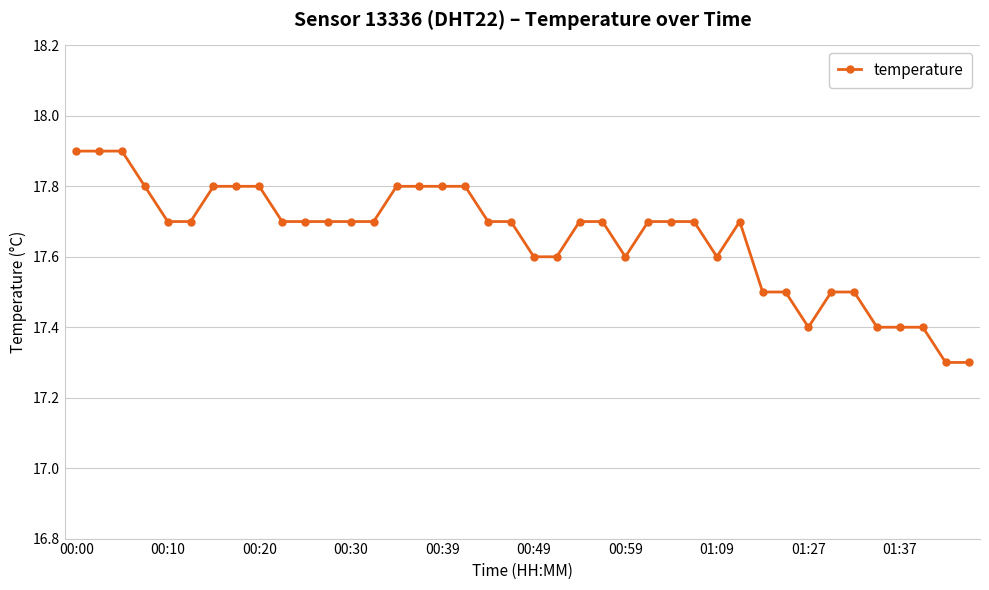

What is the minimum value shown in the chart?

17.3